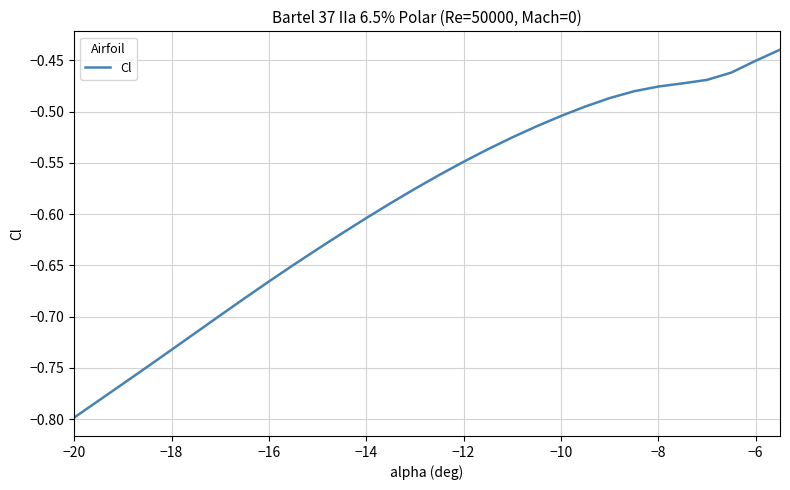

What is the difference between the maximum and minimum values?

0.4